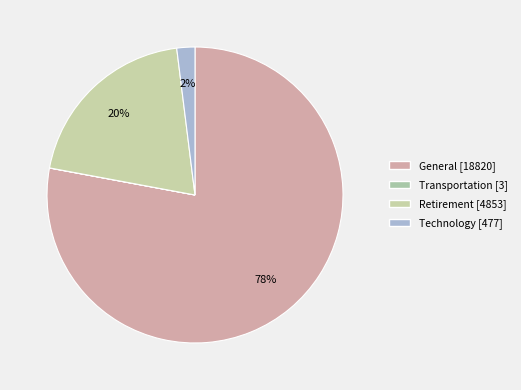

How many slices are in this pie chart?

4